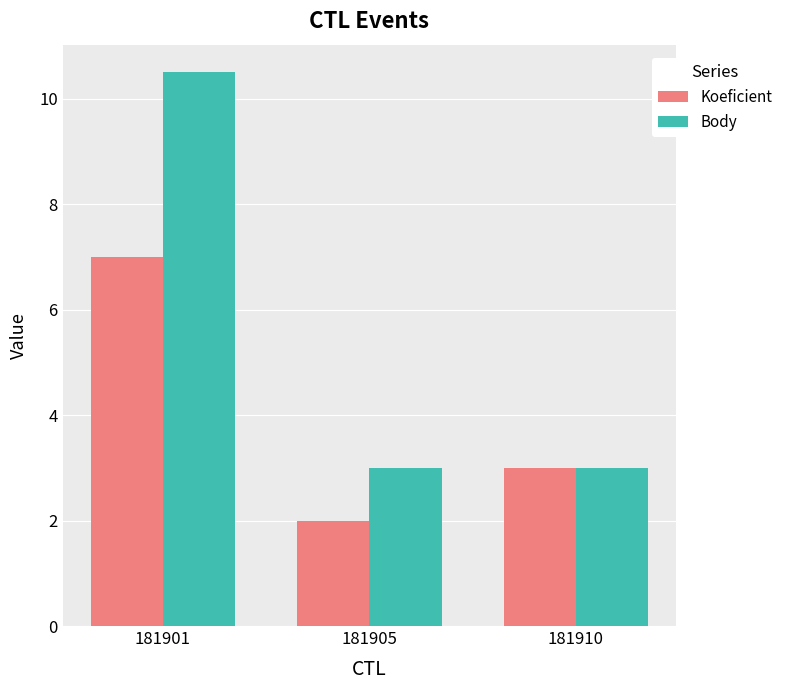

What is the total value across all series at 181901?

17.5